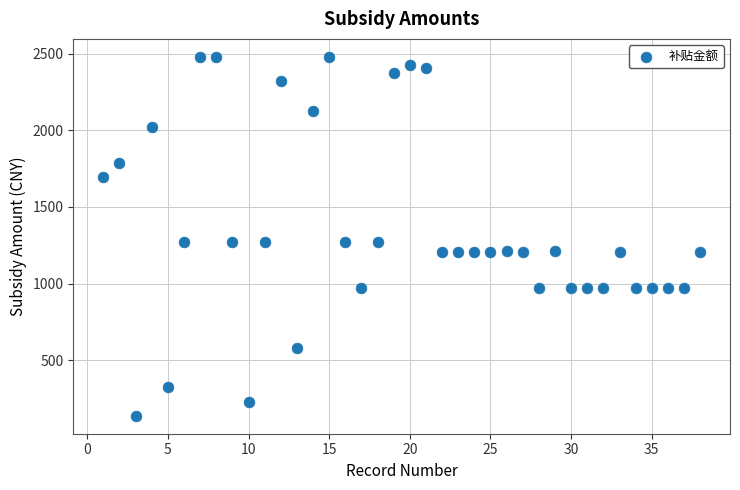

What is the range of X values (max minus min)?

37.0